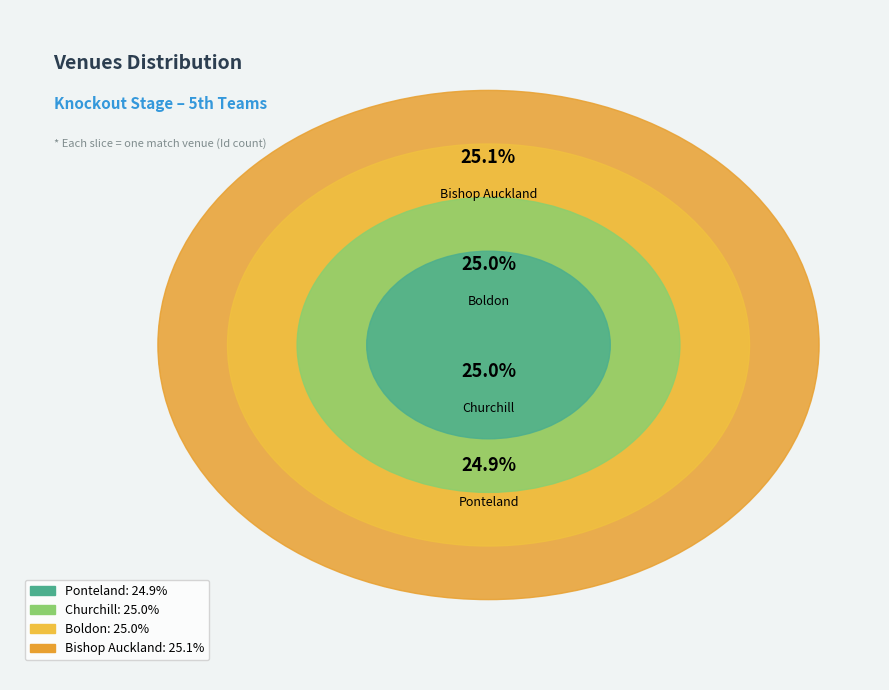

To the nearest percent, what percentage of the pie is Churchill?

25%